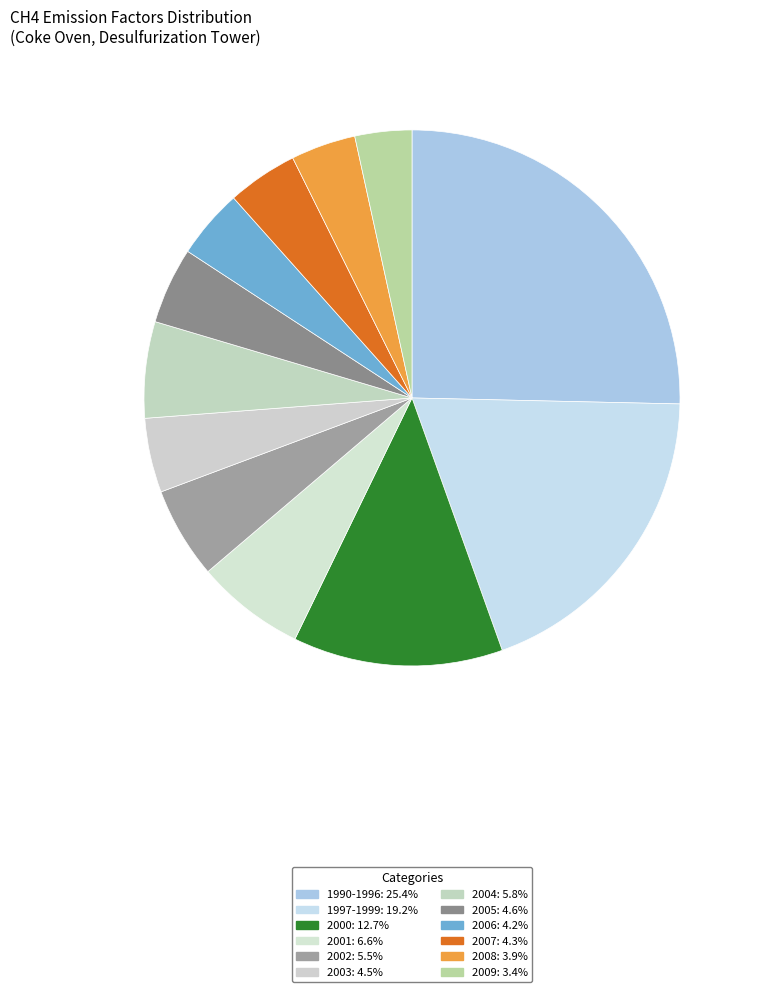

How many segments does this pie chart have?

12